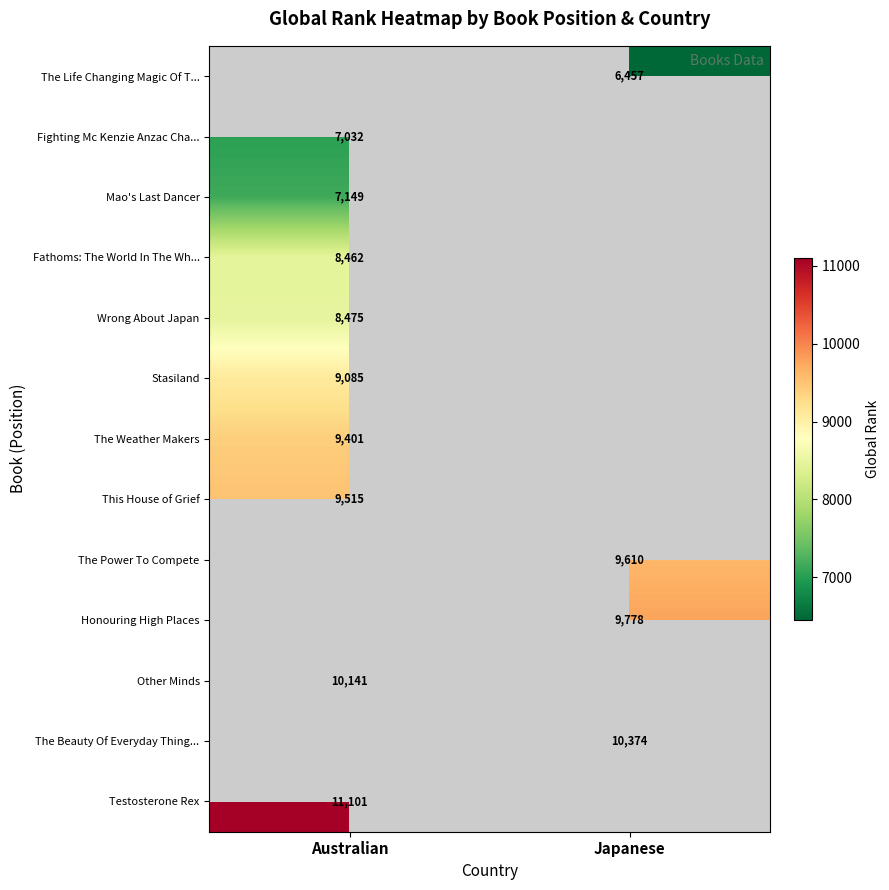

Count the number of categories in the chart.

2